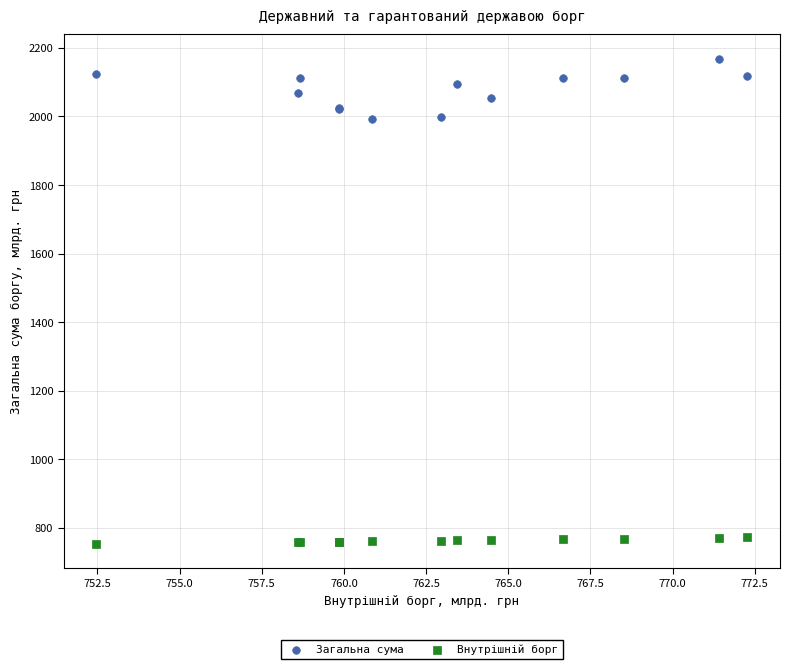

Which series reaches the minimum Y coordinate?

Внутрішній борг